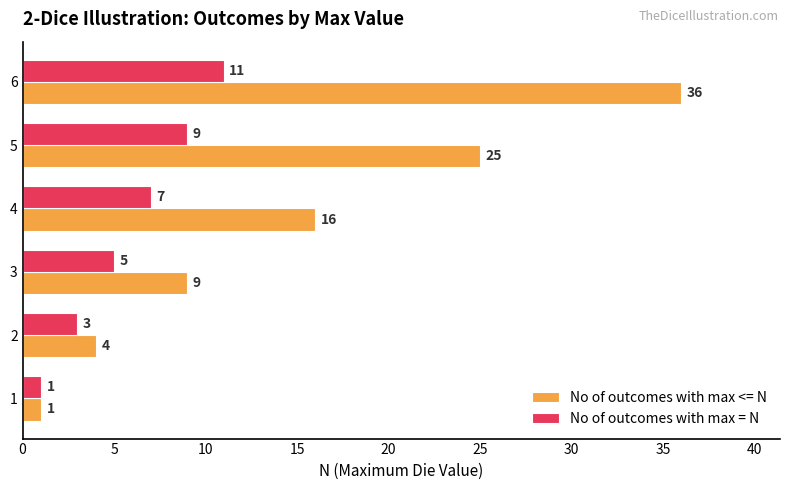

Which series has the largest range (max minus min)?

No of outcomes with max <= N